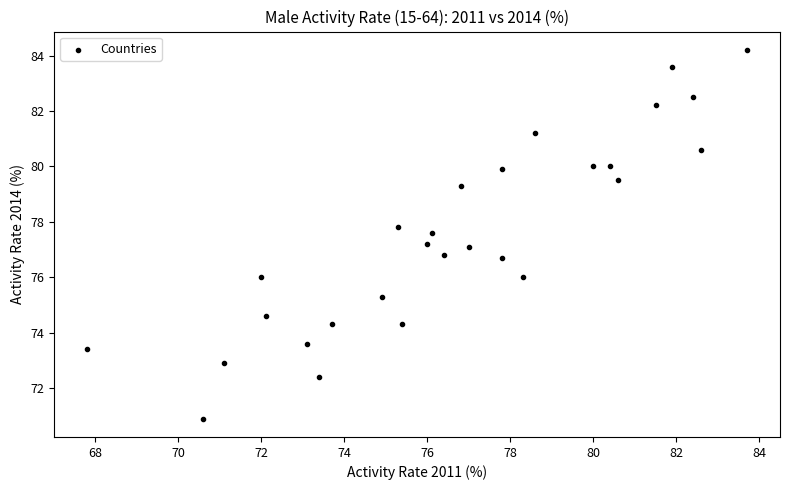

What is the range of X values (max minus min)?

15.9